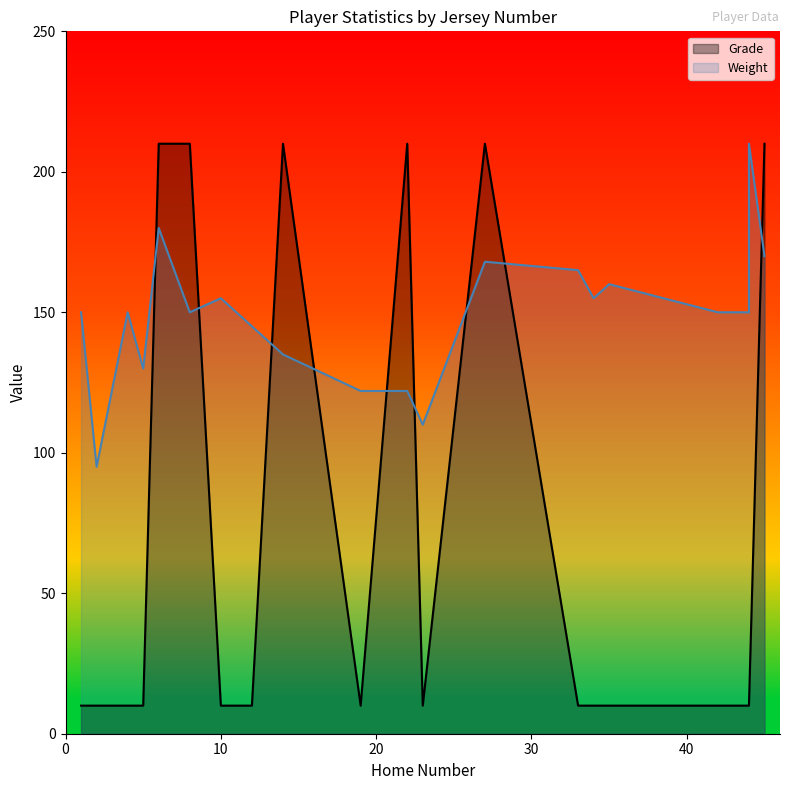

Reading left to right, extract all data points from this chart.

Grade: 1=10.0	2=10.0	4=10.0	5=10.0	6=210.0	8=210.0	10=10.0	12=10.0	14=210.0	19=10.0	22=210.0	23=10.0	27=210.0	33=10.0	34=10.0	35=10.0	42=10.0	44=10.0	44=10.0	45=210.0
Weight: 1=150.0	2=95.0	4=150.0	5=130.0	6=180.0	8=150.0	10=155.0	12=145.0	14=135.0	19=122.0	22=122.0	23=110.0	27=168.0	33=165.0	34=155.0	35=160.0	42=150.0	44=150.0	44=210.0	45=170.0